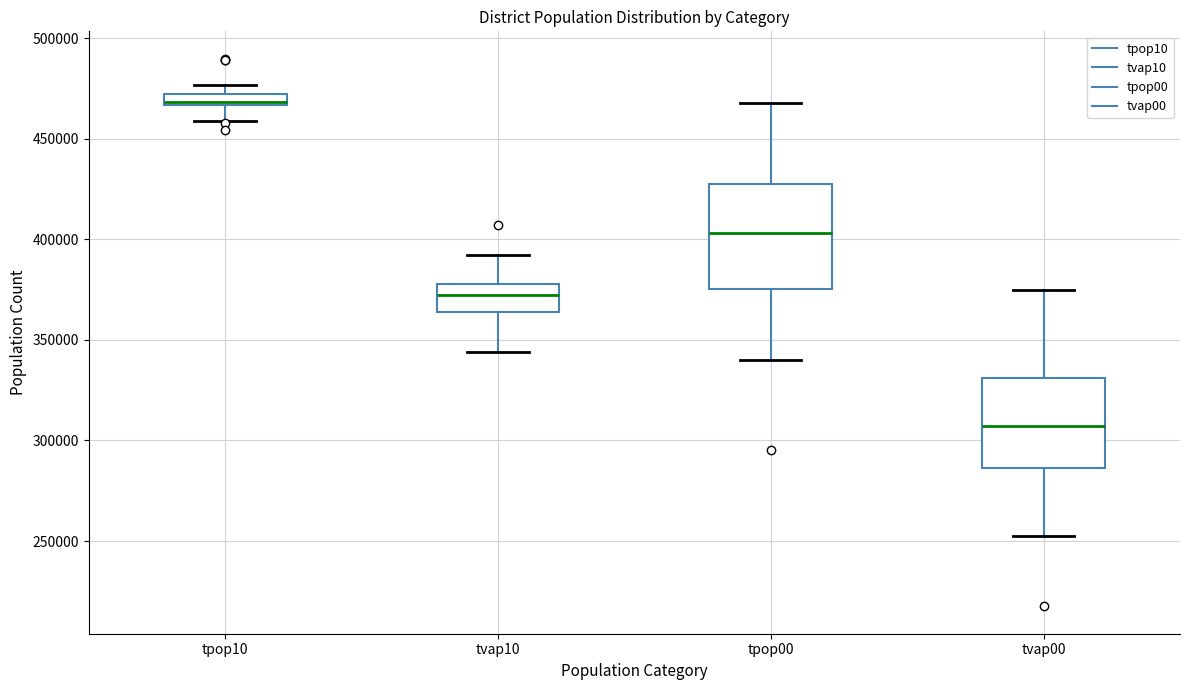

Comparing the boxes themselves (not the whiskers), which one is the tallest?

tpop00